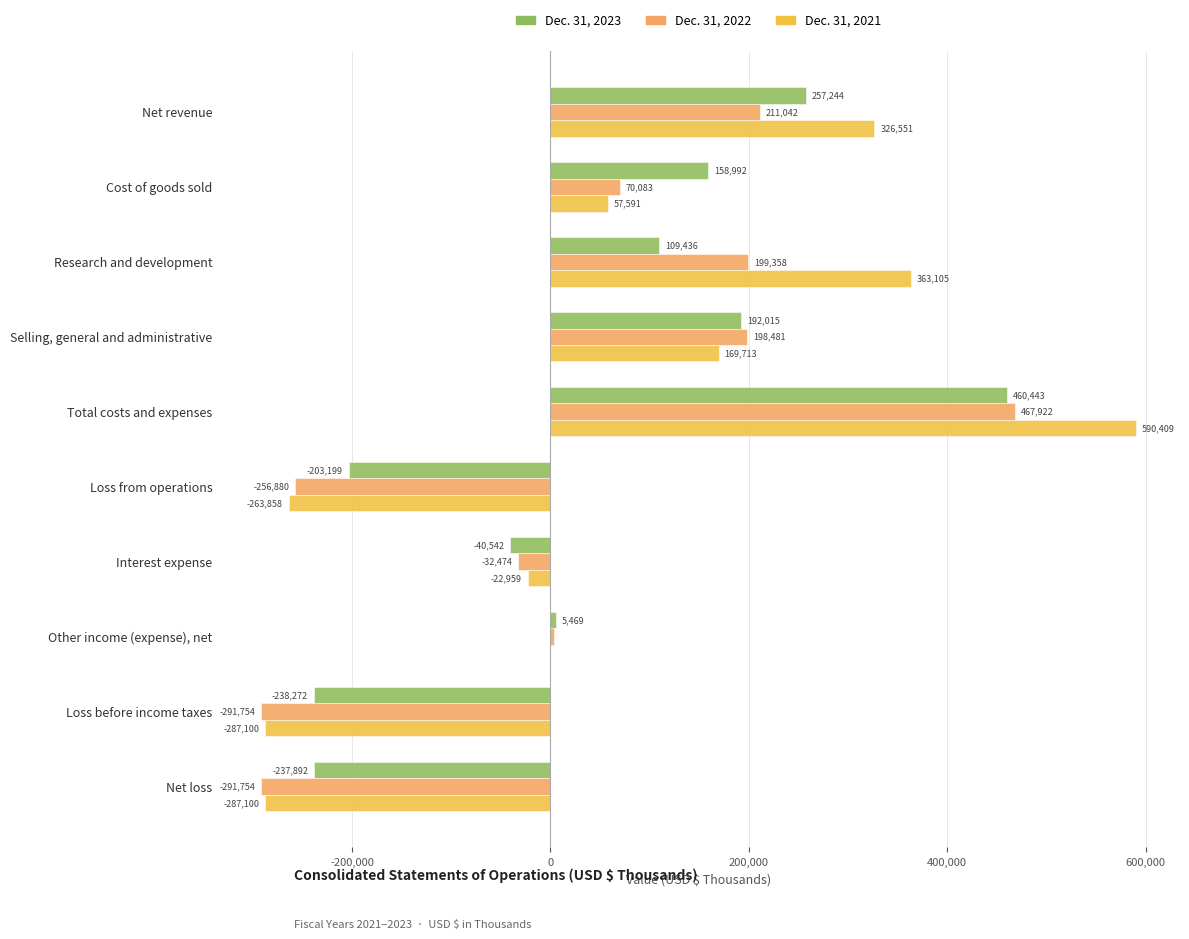

How many positive values does the Dec. 31, 2021 series have?

5